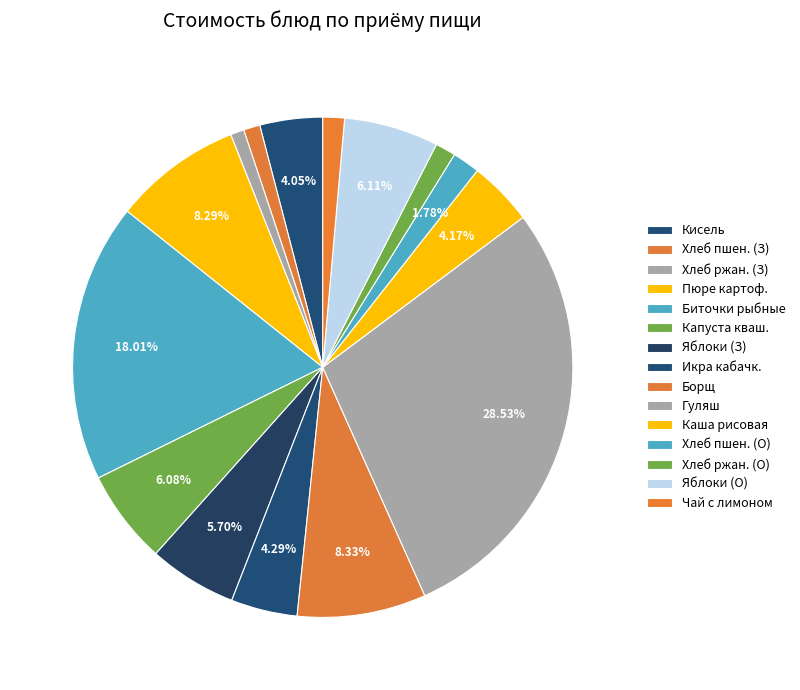

What is the smallest slice in the pie chart?

Хлеб ржаной (завтрак)